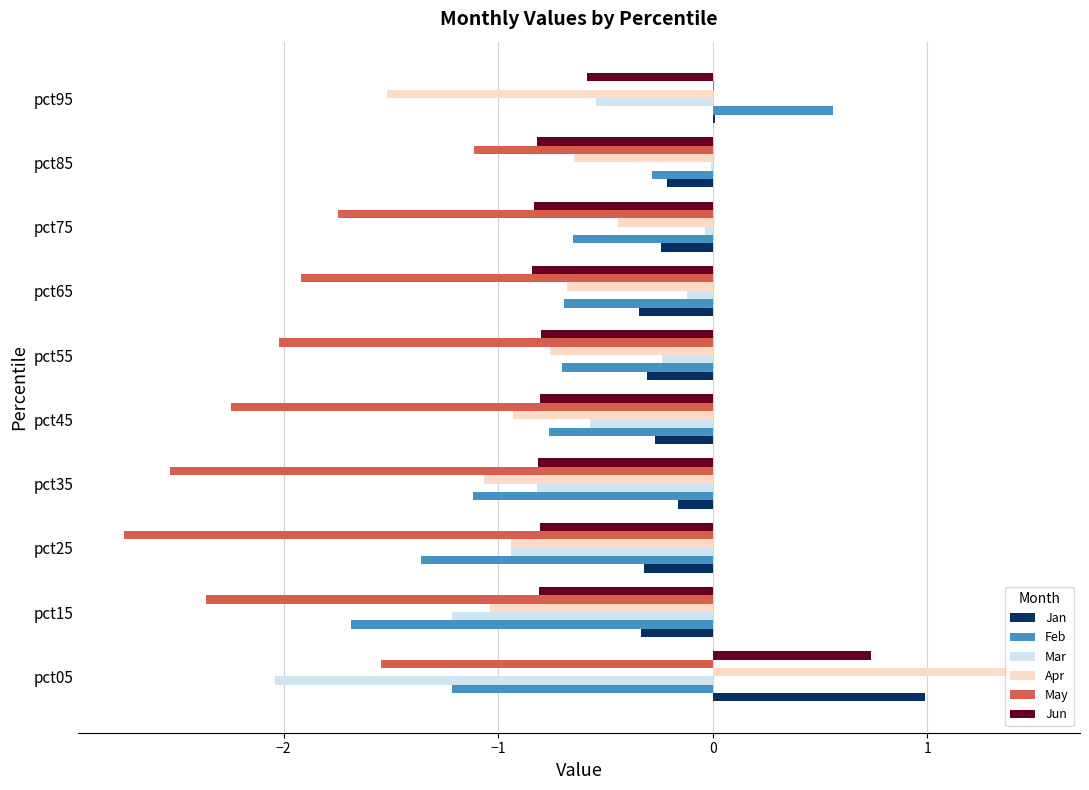

How many bars are there in total?

60